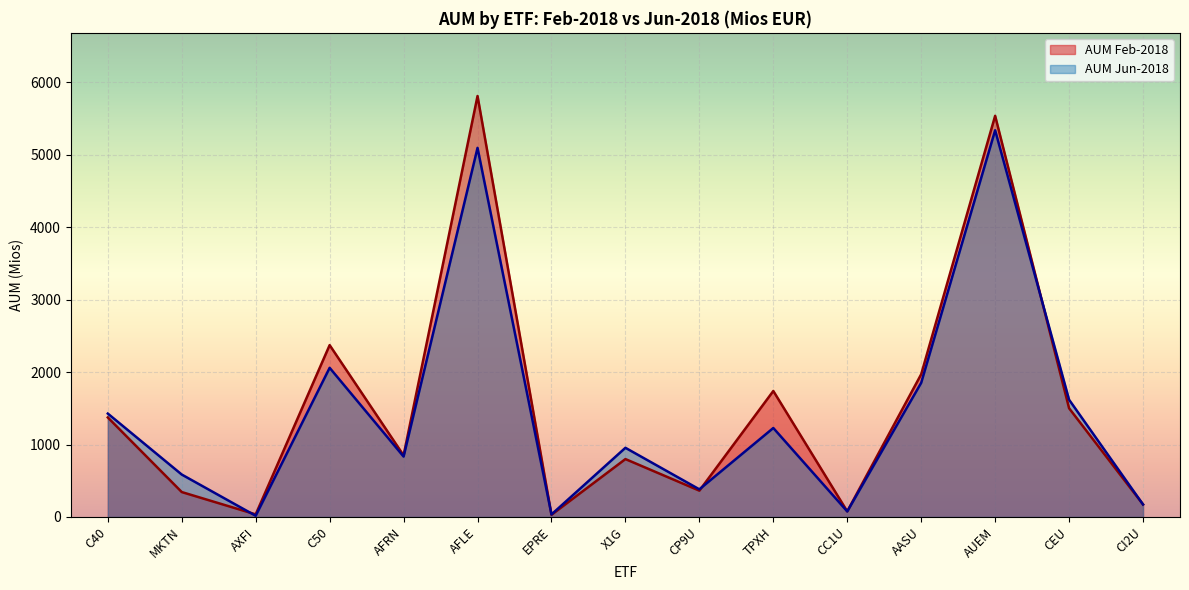

Rank the series by their maximum value, from highest to lowest.

AUM Feb-2018, AUM Jun-2018